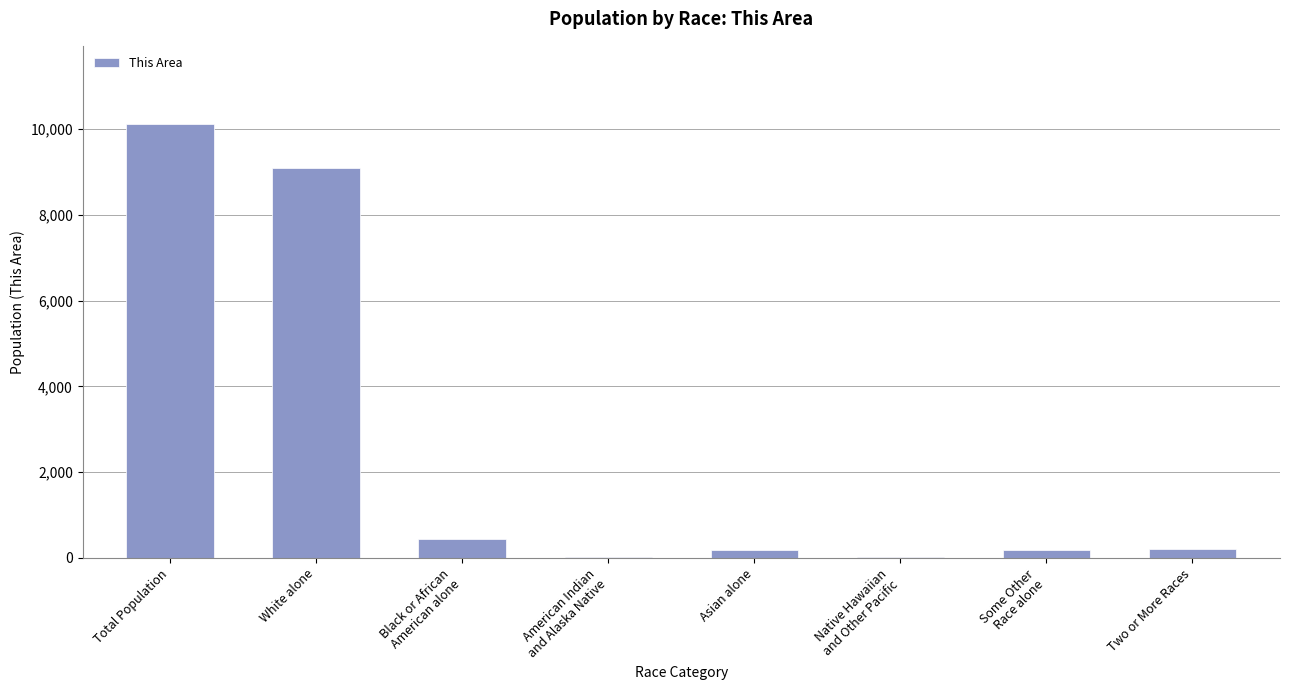

At which category does the chart reach its peak across all series?

Total Population